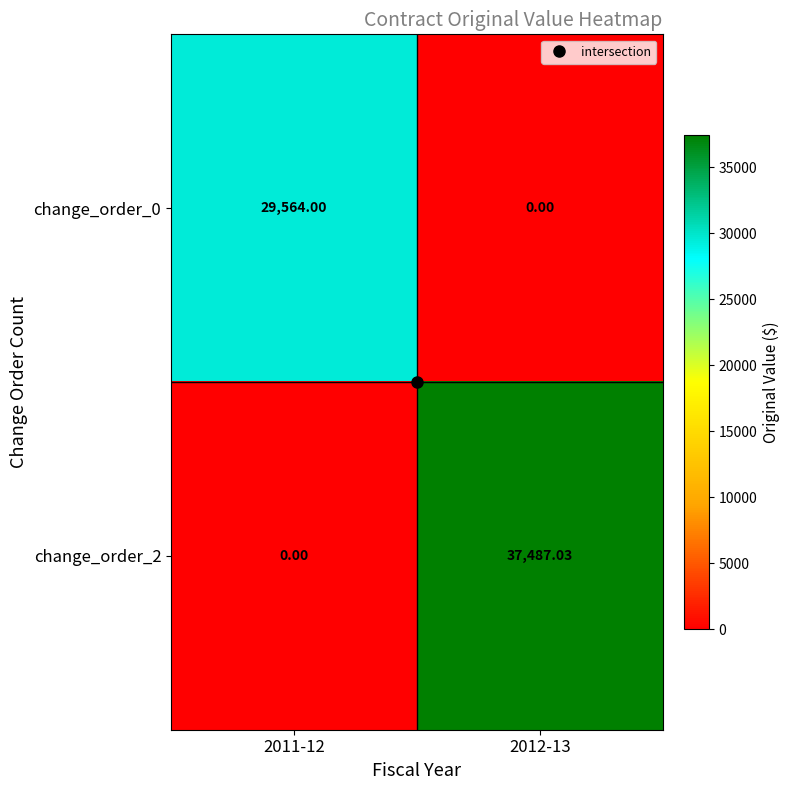

How many positive values does the change_order_0 series have?

1